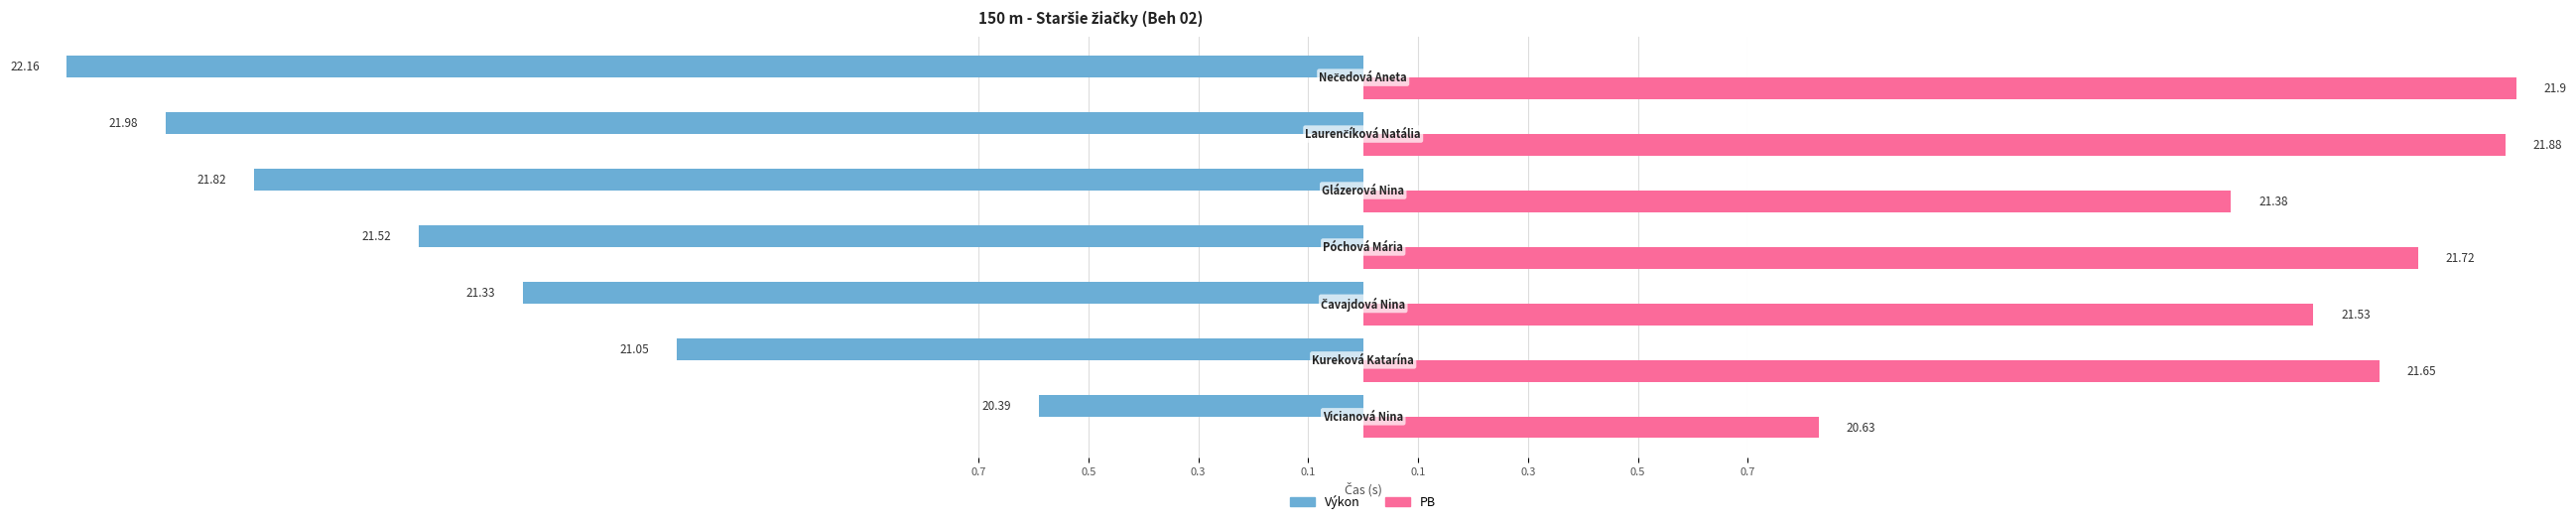

Count the number of data series in this chart.

2